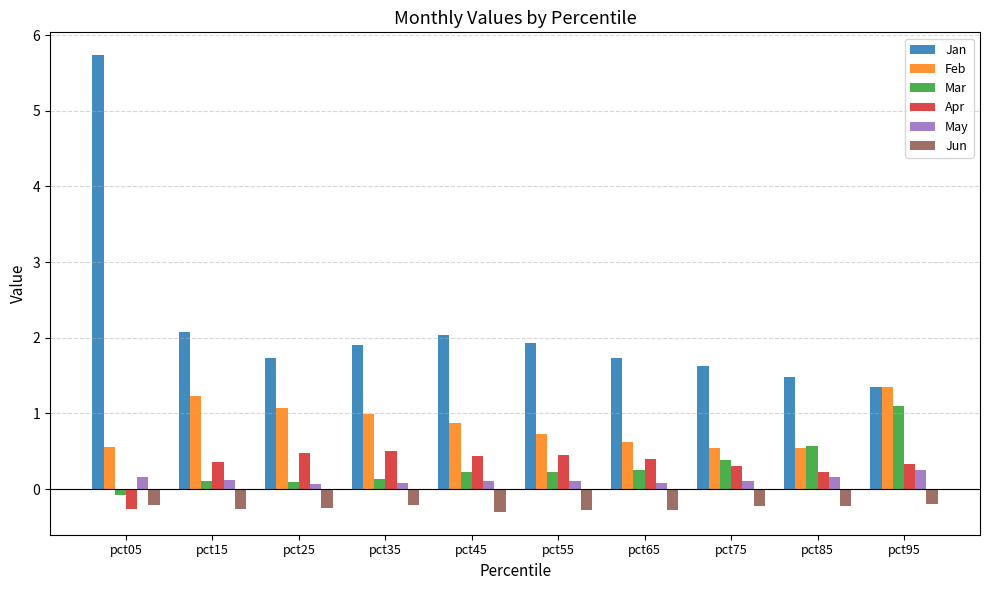

What is the total value across all series at pct15?

3.6